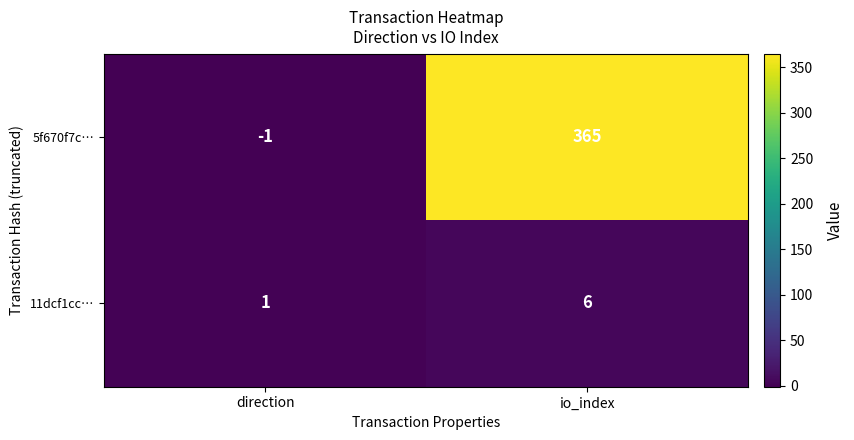

The value of 5f670f7c… at direction is -2. True or false?

False